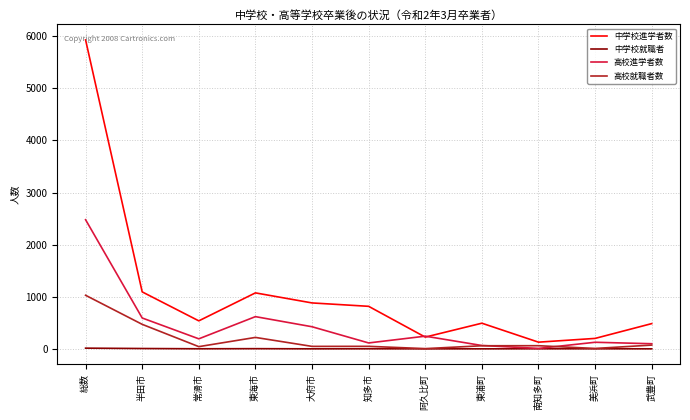

Which series has the largest total across all categories?

中学校進学者数